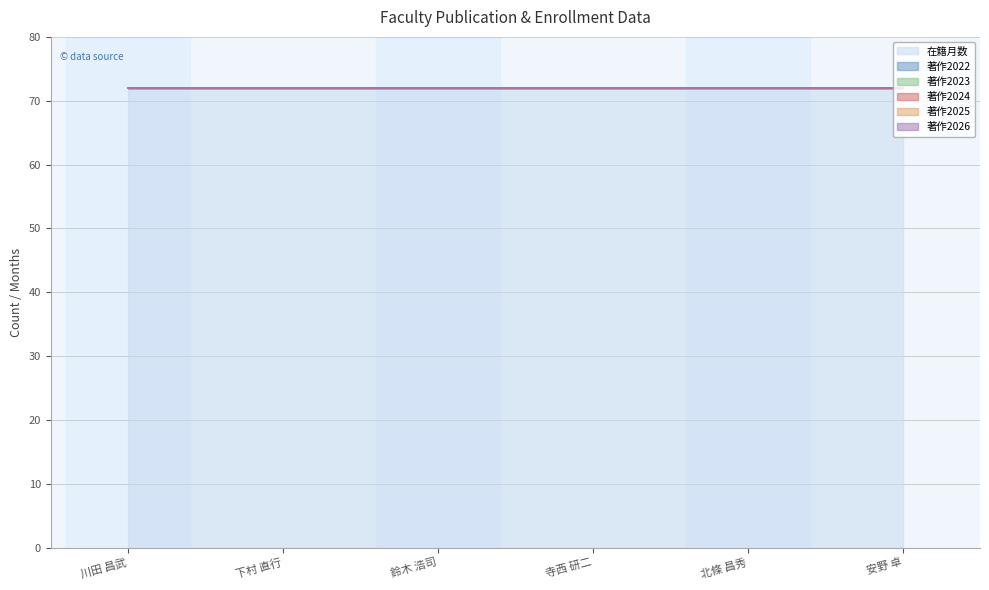

True or false: 著作2024 and 著作2025 cross at least once.

False